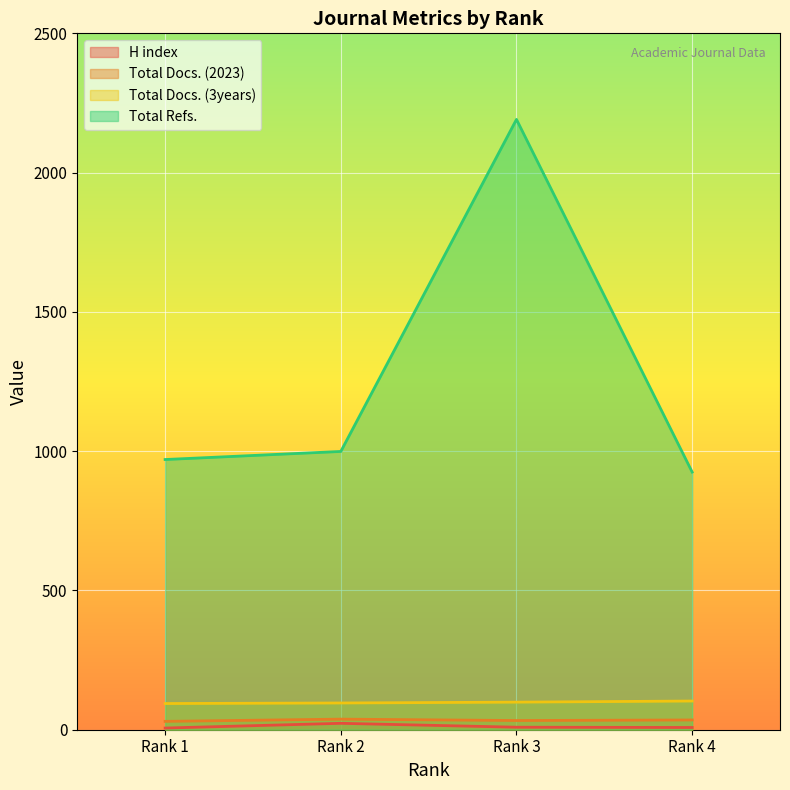

Which series has the largest total across all categories?

Total Refs.